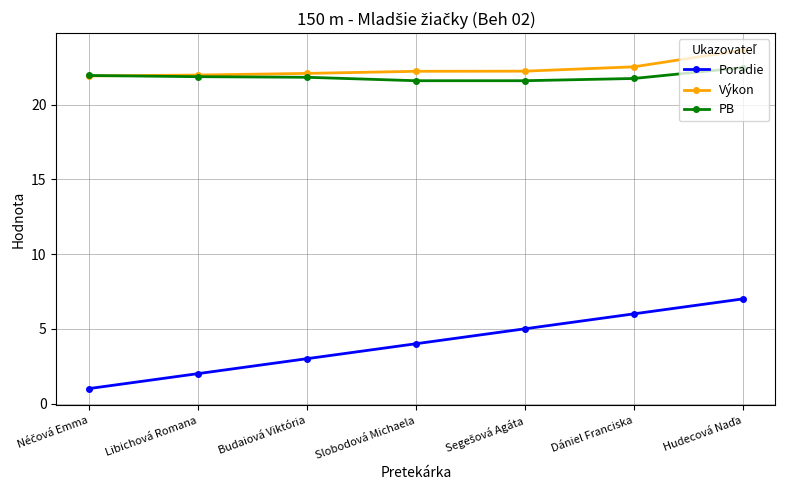

Between Budaiová Viktória and Slobodová Michaela, which series saw the biggest shift?

Poradie